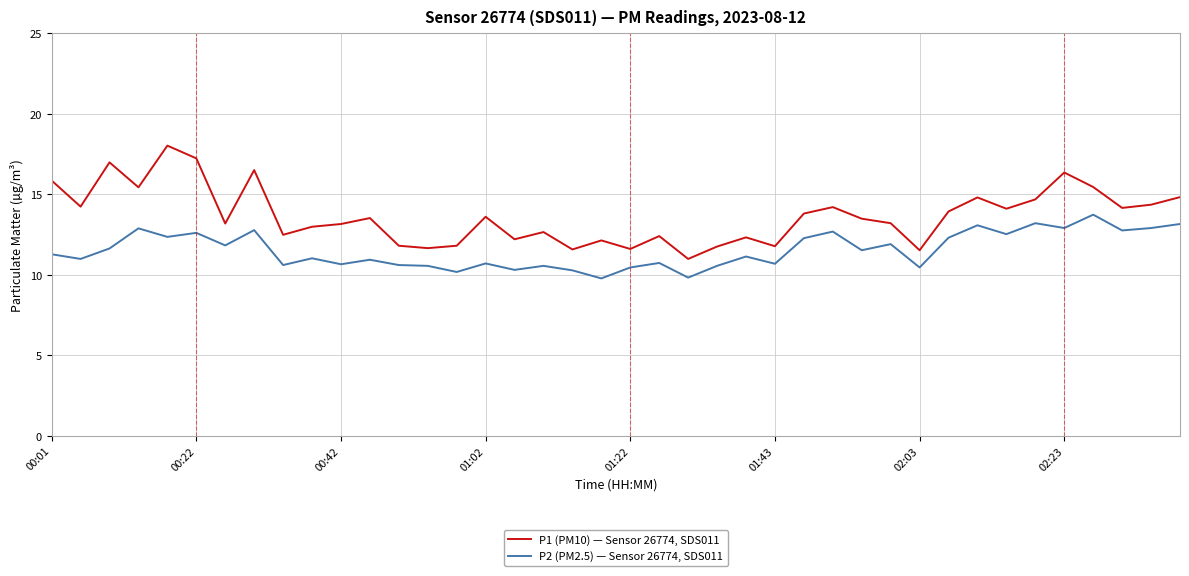

What are all the series names shown in the legend?

P1 (PM10) — Sensor 26774, SDS011, P2 (PM2.5) — Sensor 26774, SDS011